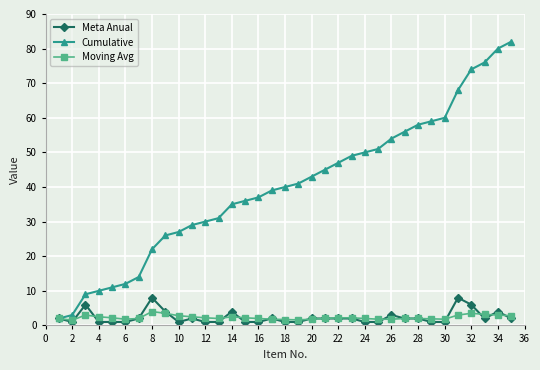

Which series has the widest spread of values?

Cumulative